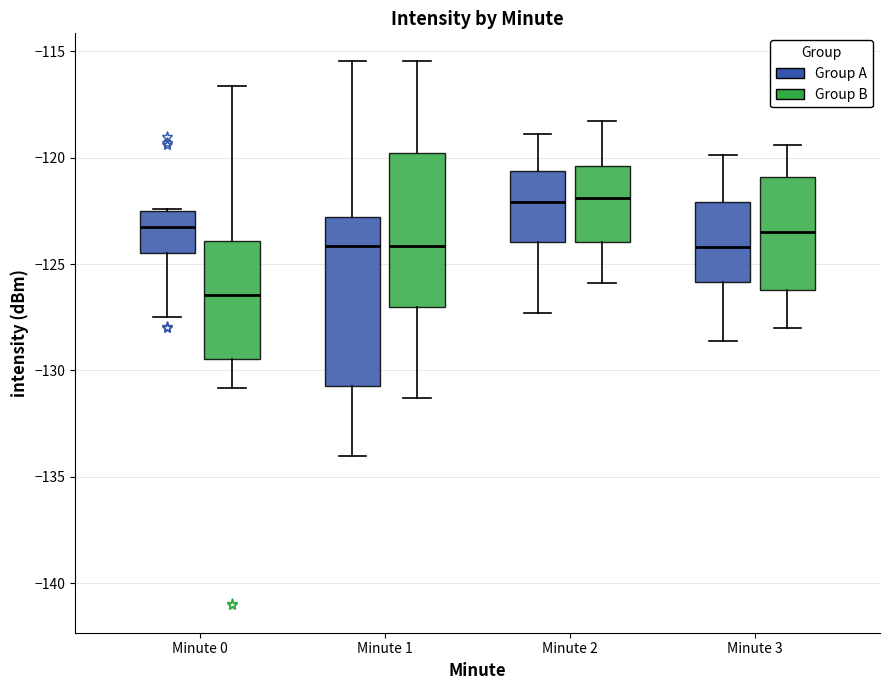

Which box is the tallest, from its lower edge to its upper edge?

Minute 1 (Group A)